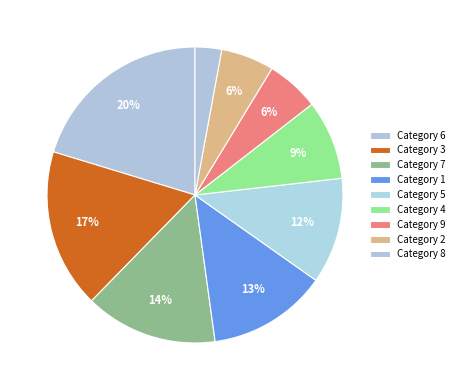

Does any single category account for the majority?

No